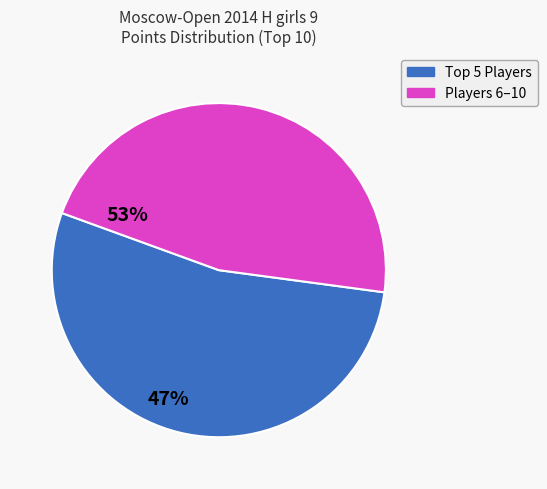

Is there any slice that represents more than half of the pie?

Yes